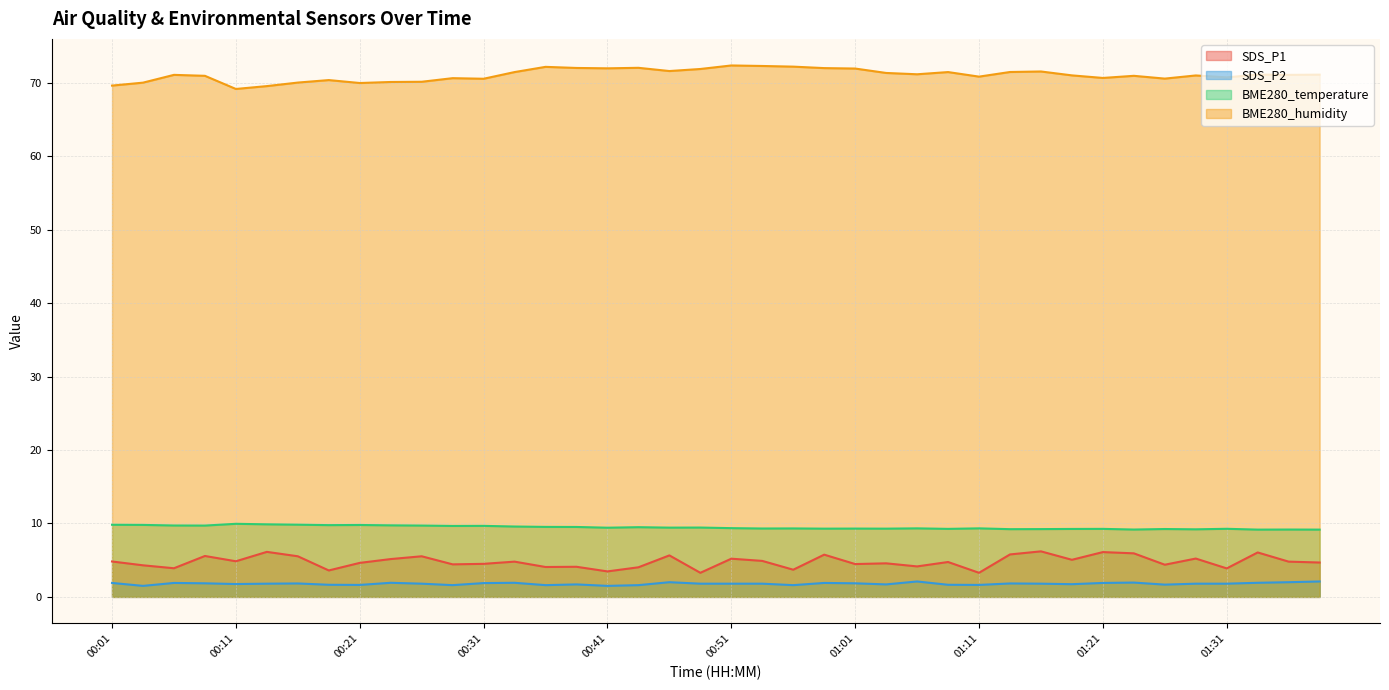

Does the chart have visible grid lines?

Yes